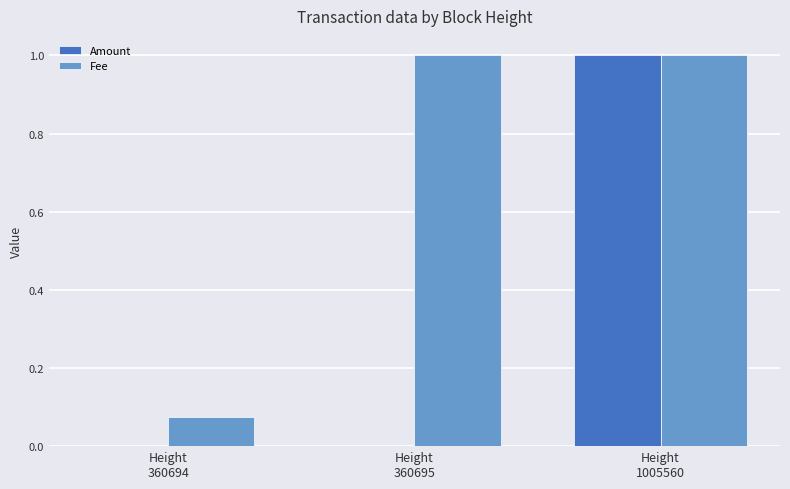

Which series has the largest total across all categories?

Fee